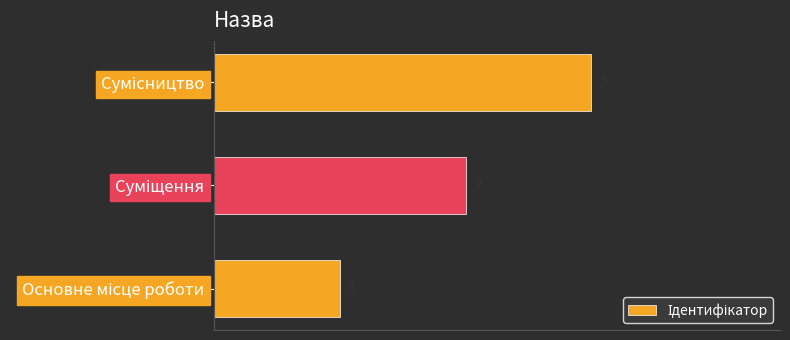

What is the sum of all values?

6